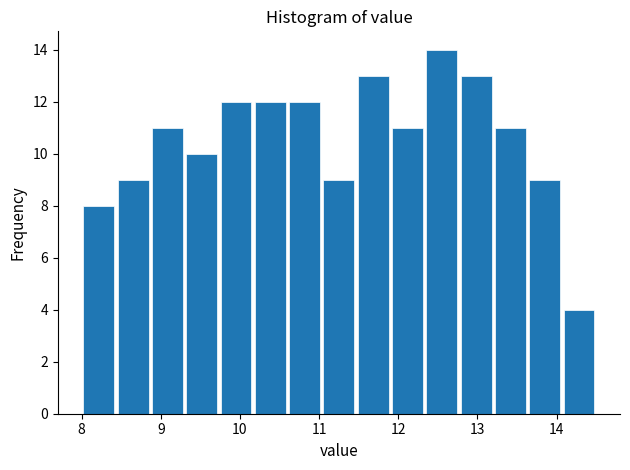

Reading left to right, list every bar in this chart as the range it spans on the x-axis followed by its height. Neither the bar edges nor the heights are printed on the chart, so give them approximately, as read against the axes.

8.0 to 8.4: 8
8.4 to 8.9: 9
8.9 to 9.3: 11
9.3 to 9.7: 10
9.7 to 10.2: 12
10.2 to 10.6: 12
10.6 to 11.0: 12
11.0 to 11.5: 9
11.5 to 11.9: 13
11.9 to 12.3: 11
12.3 to 12.8: 14
12.8 to 13.2: 13
13.2 to 13.6: 11
13.6 to 14.1: 9
14.1 to 14.5: 4